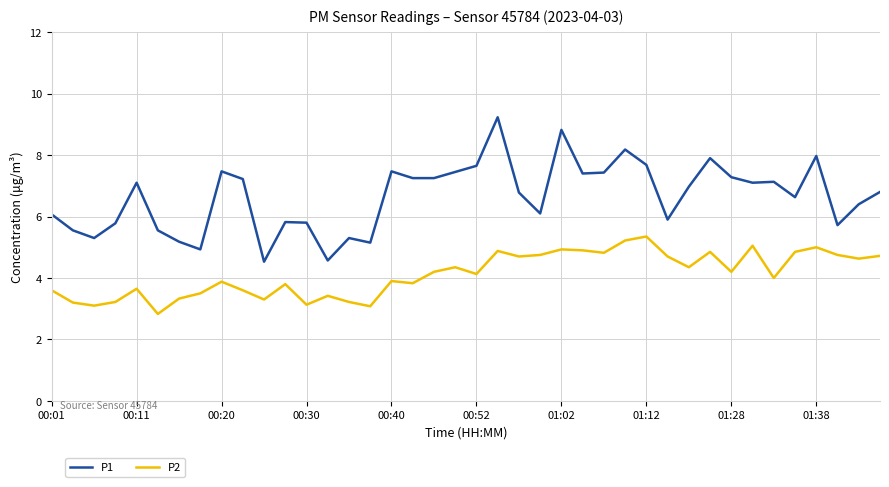

What is the smallest value displayed?

2.8